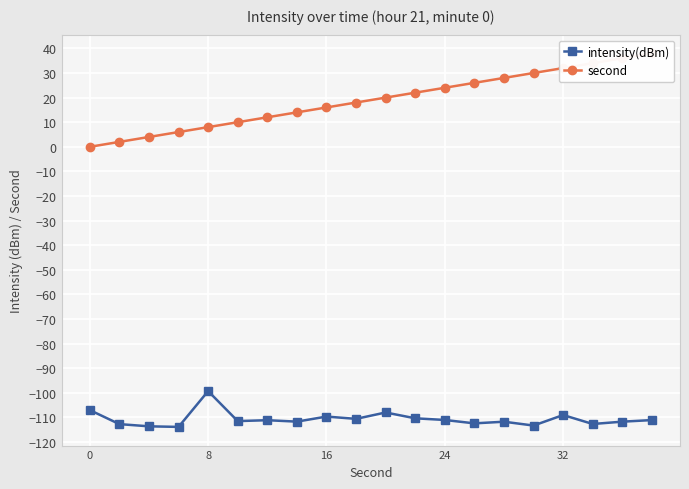

Is it true that intensity(dBm) equals -151.6 at 16?

False